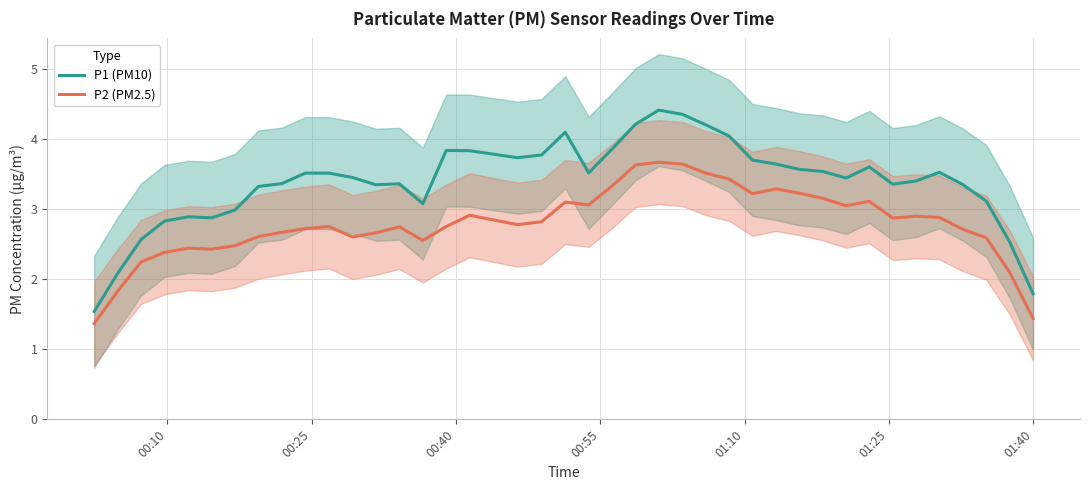

What is the lowest value of the P2 (PM2.5) series?

1.4